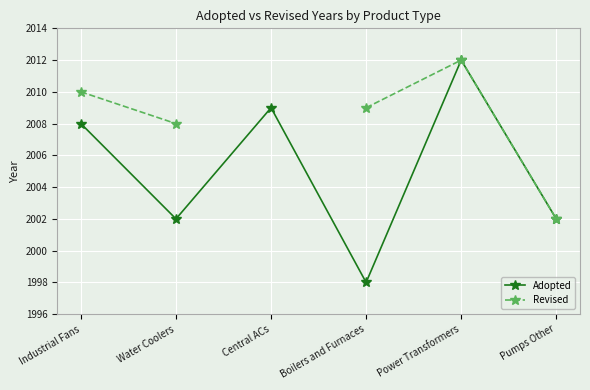

List the series in order of their peak value, highest first.

Adopted, Revised